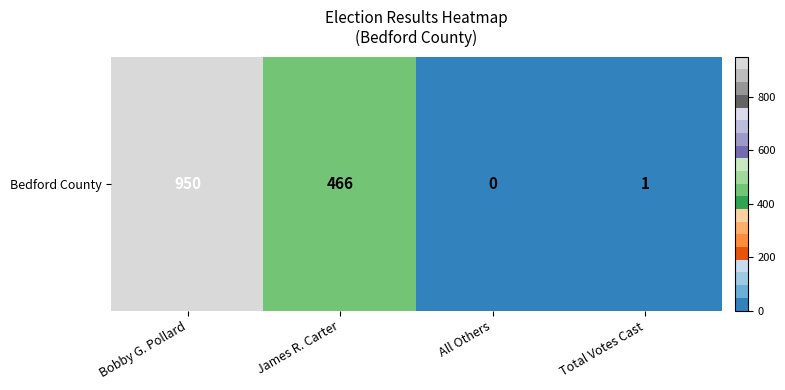

Approximately how many times larger is the value at James R. Carter compared to Bobby G. Pollard?

0.5